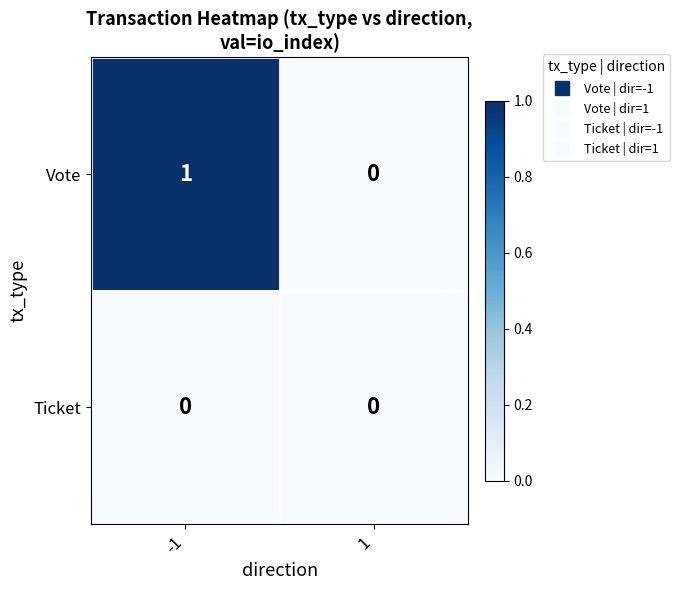

Reading right to left, extract all data points from this chart.

Vote: 0	1
Ticket: 0	0